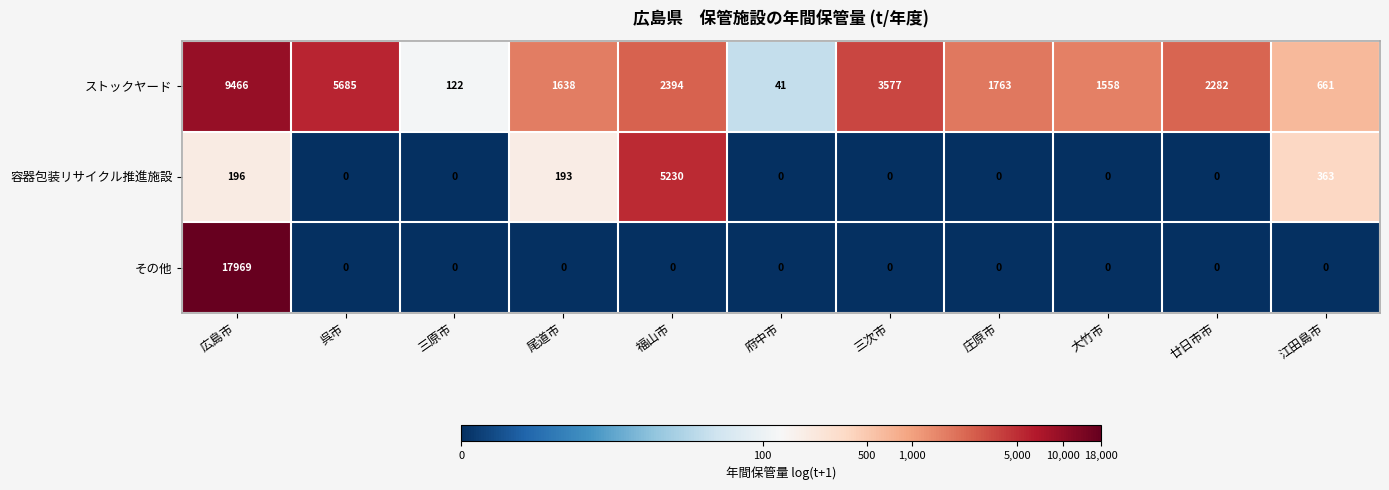

What is the difference between the highest and lowest values at 福山市?

5230